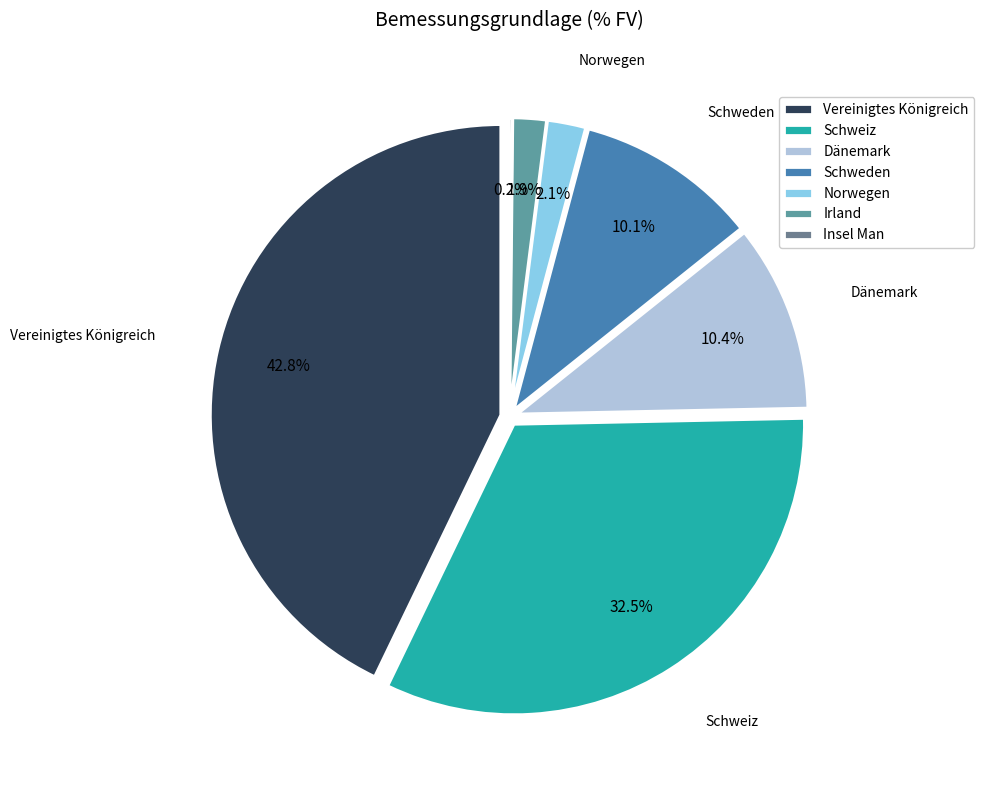

True or false: Dänemark accounts for 19% of the total.

False